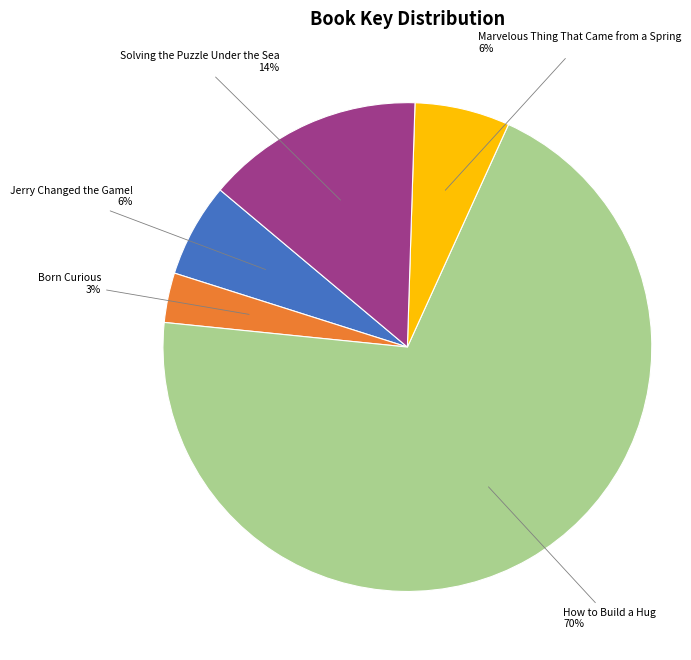

Is it true that Solving the Puzzle Under the Sea is 14% of the pie?

True